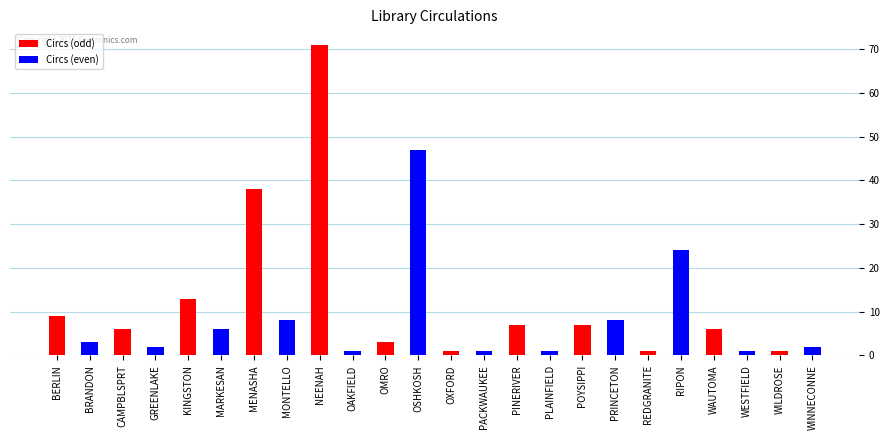

Does the chart contain stacked bars?

No